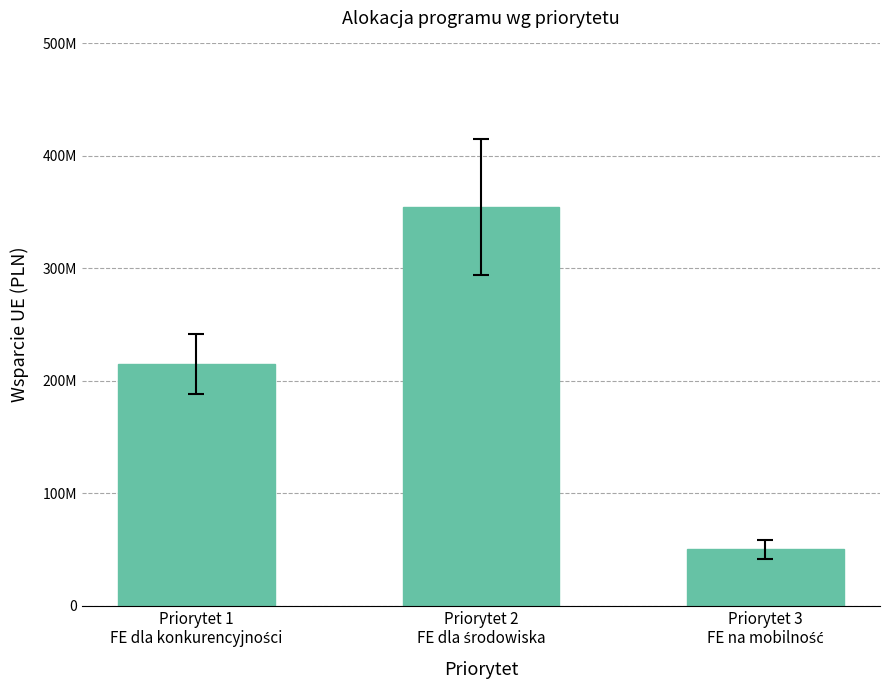

What is the smallest value displayed?

50000000